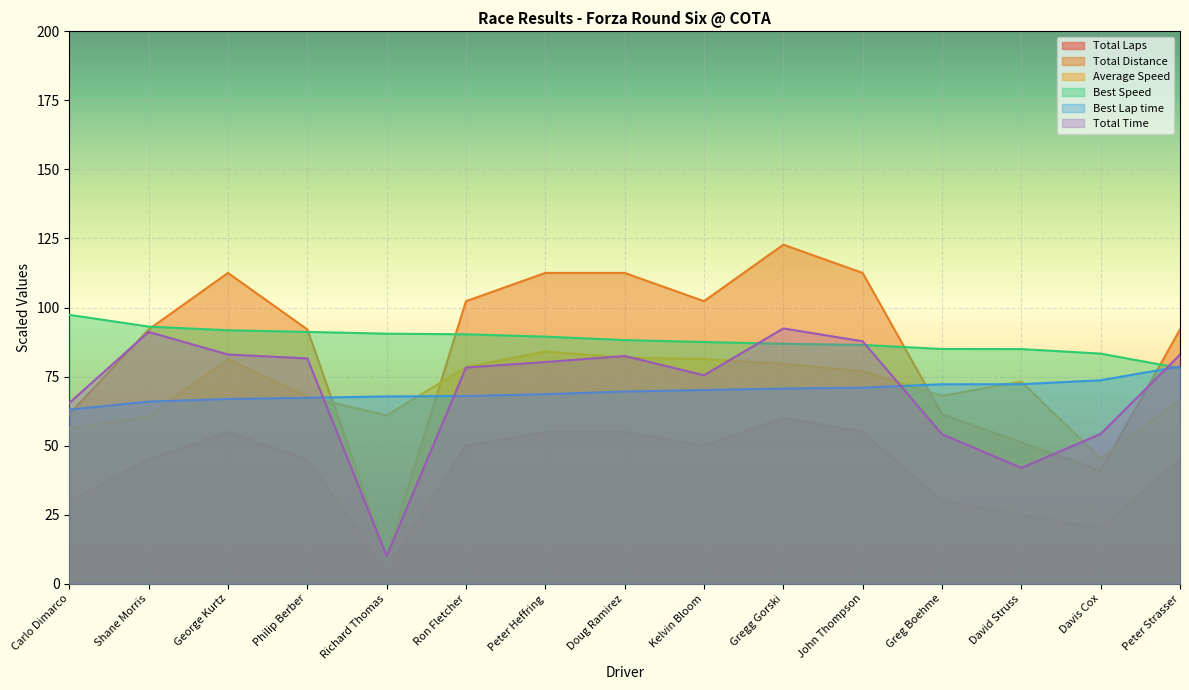

What is the difference between the Best Lap time values at Kelvin Bloom and Richard Thomas?

2.3